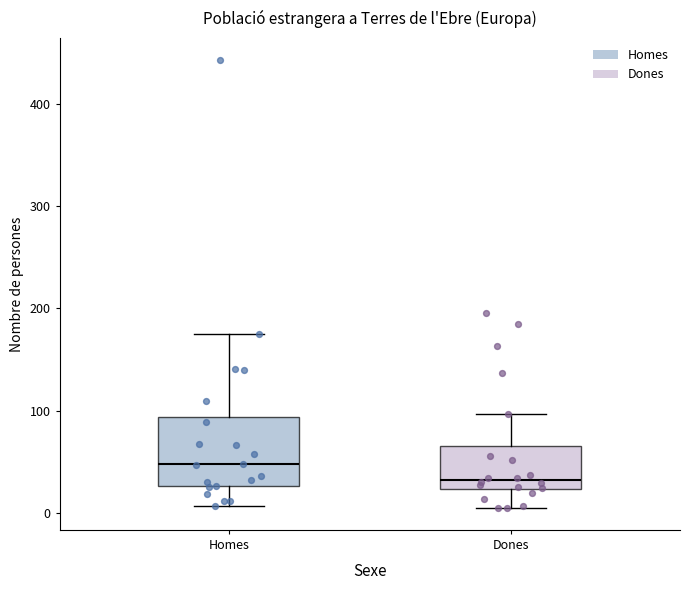

Which box has the lowest median line?

Dones